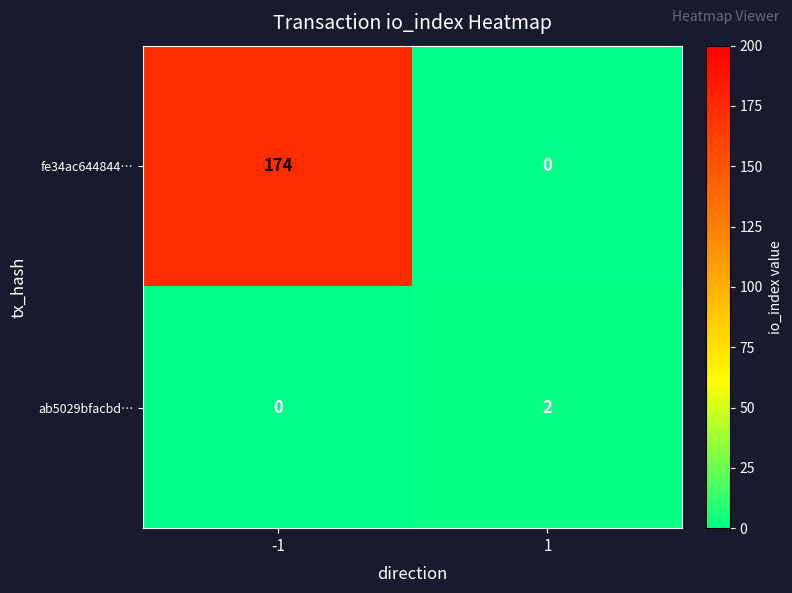

Count the number of categories in the chart.

2